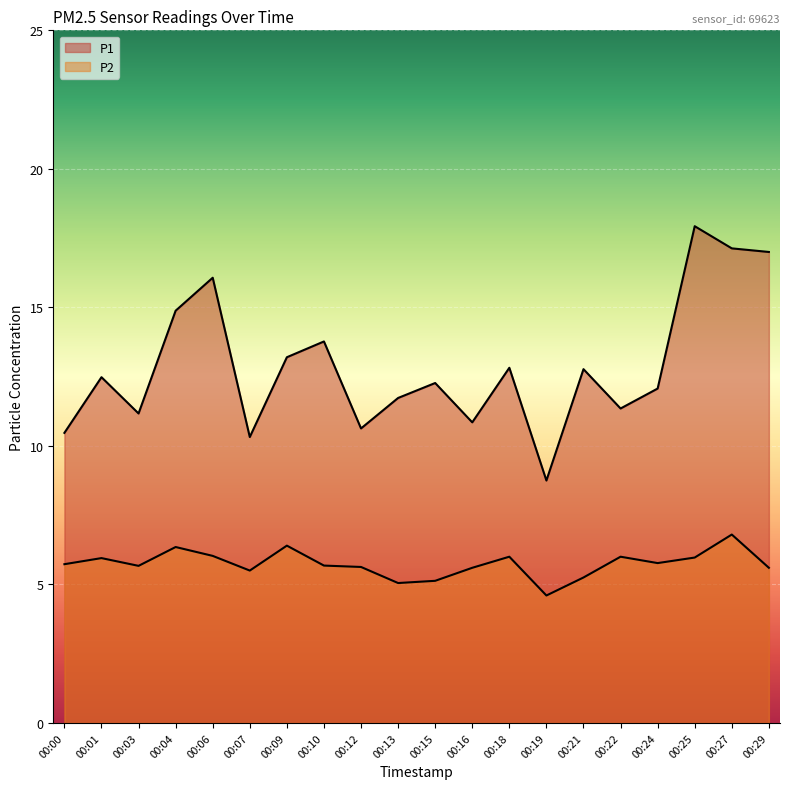

Between 00:03 and 00:06, which is larger?

00:06